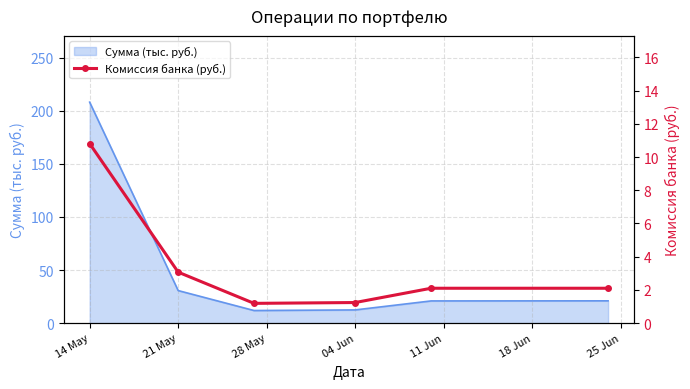

What is the sum of all values?

20.5